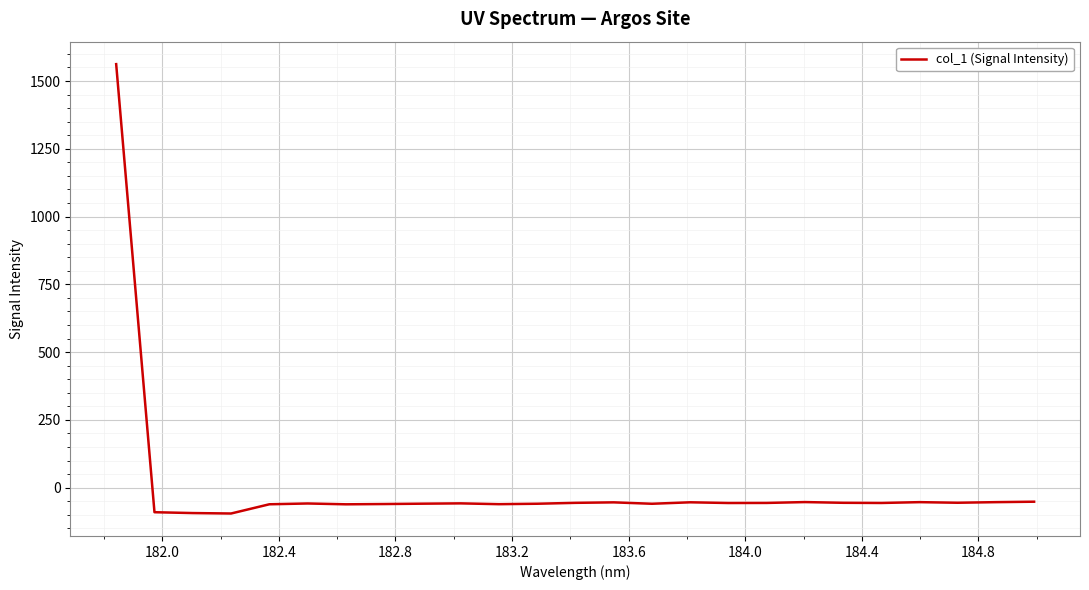

What is the minimum value shown in the chart?

-95.1